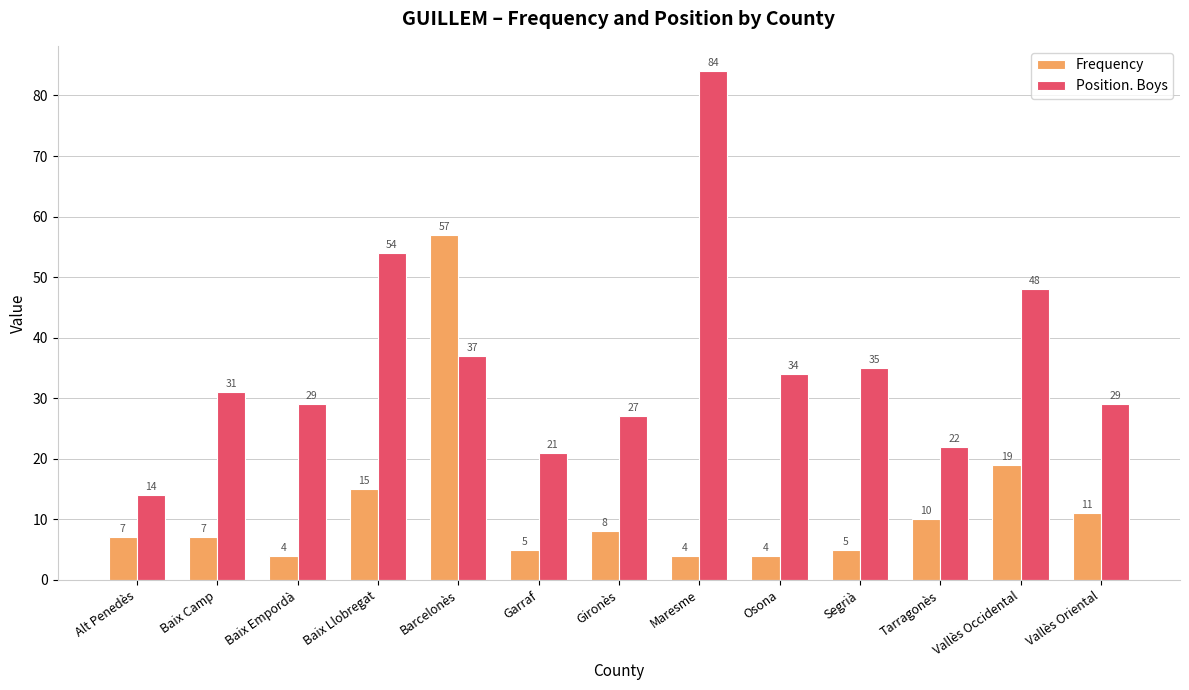

What is the label of the 5th bar from the left?

Barcelonès